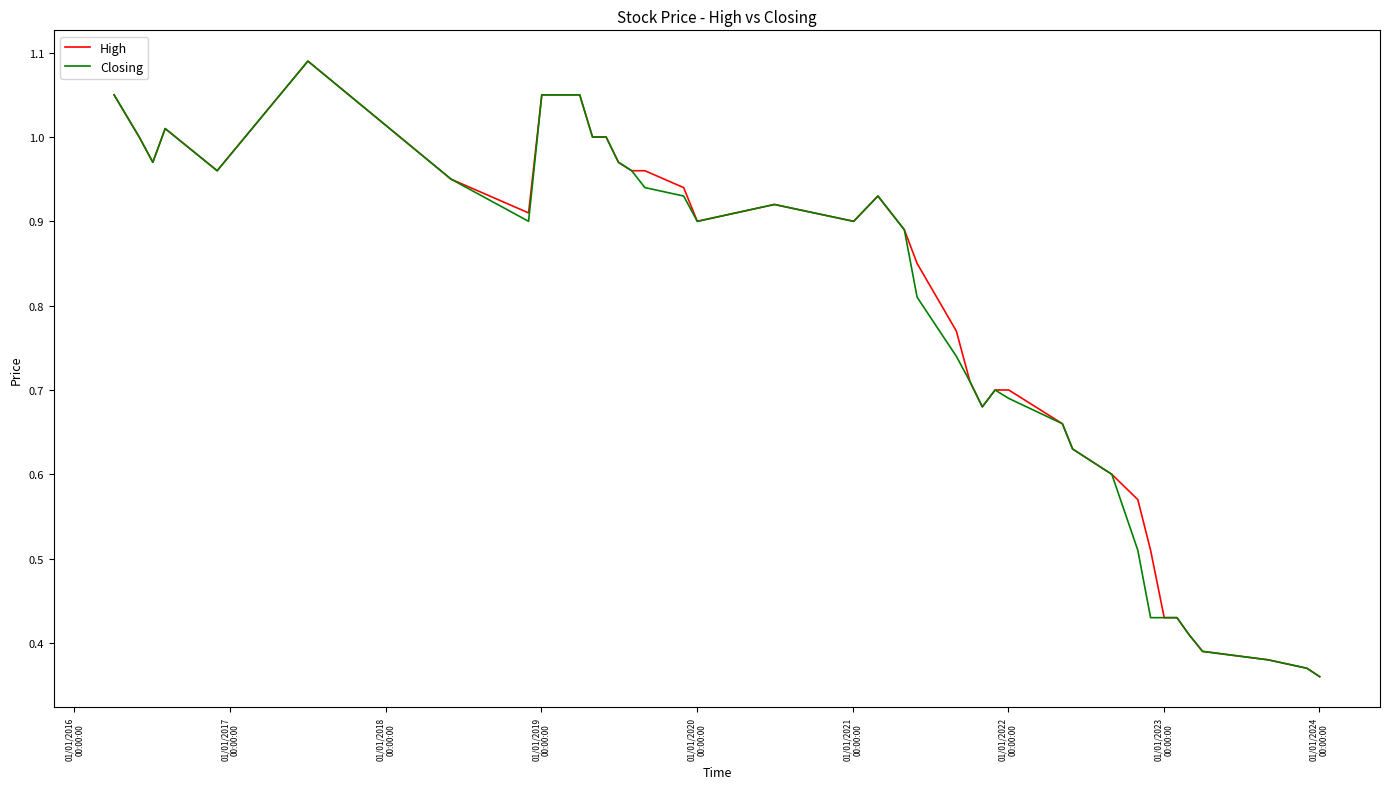

What are all the series names shown in the legend?

High, Closing